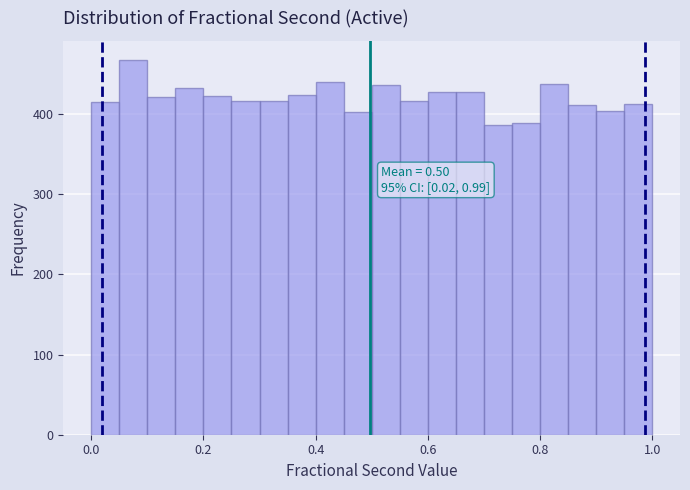

Read against the x-axis, roughly where is the centre of the tallest bar?

0.08